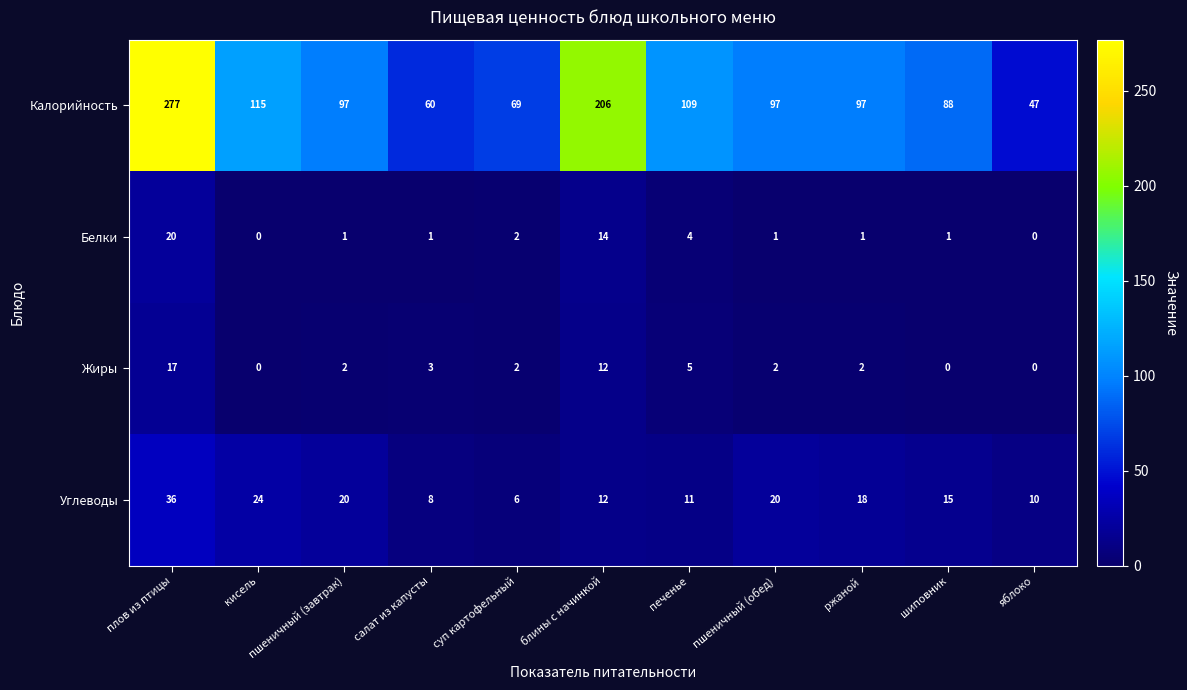

What is the maximum value shown in the chart?

277